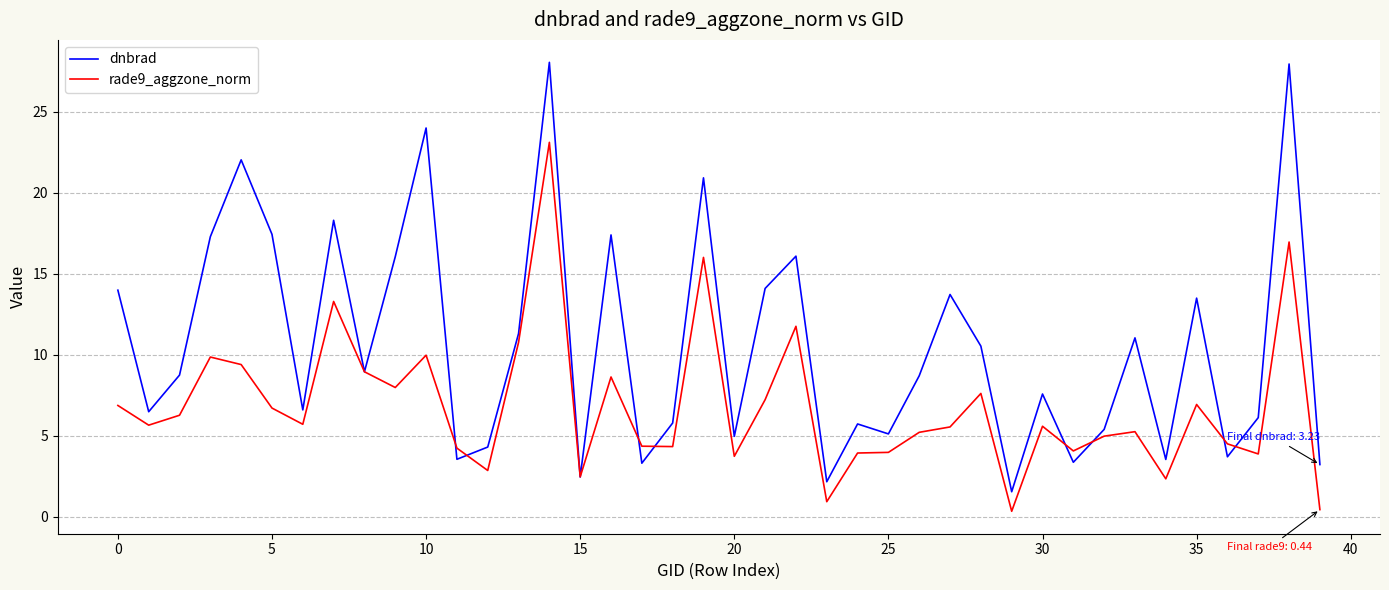

Which series has the largest range (max minus min)?

dnbrad